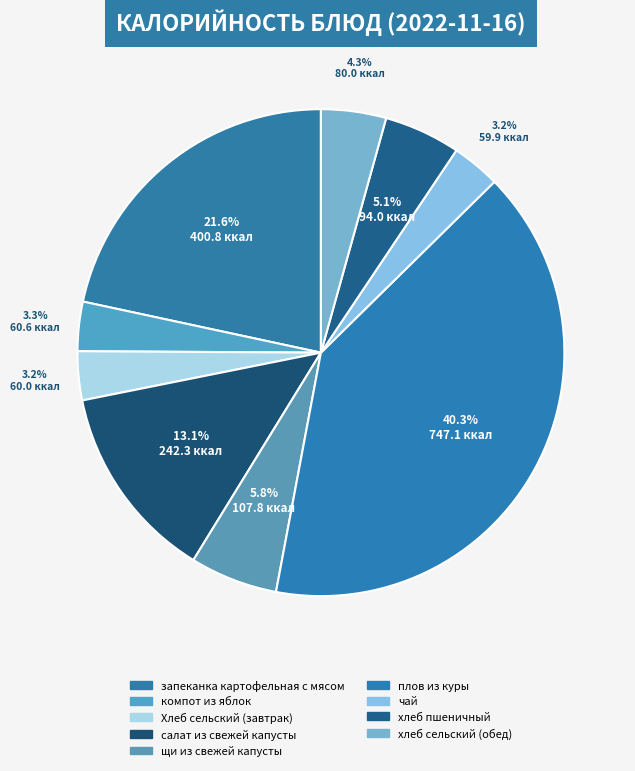

Count the number of slices in the pie.

9